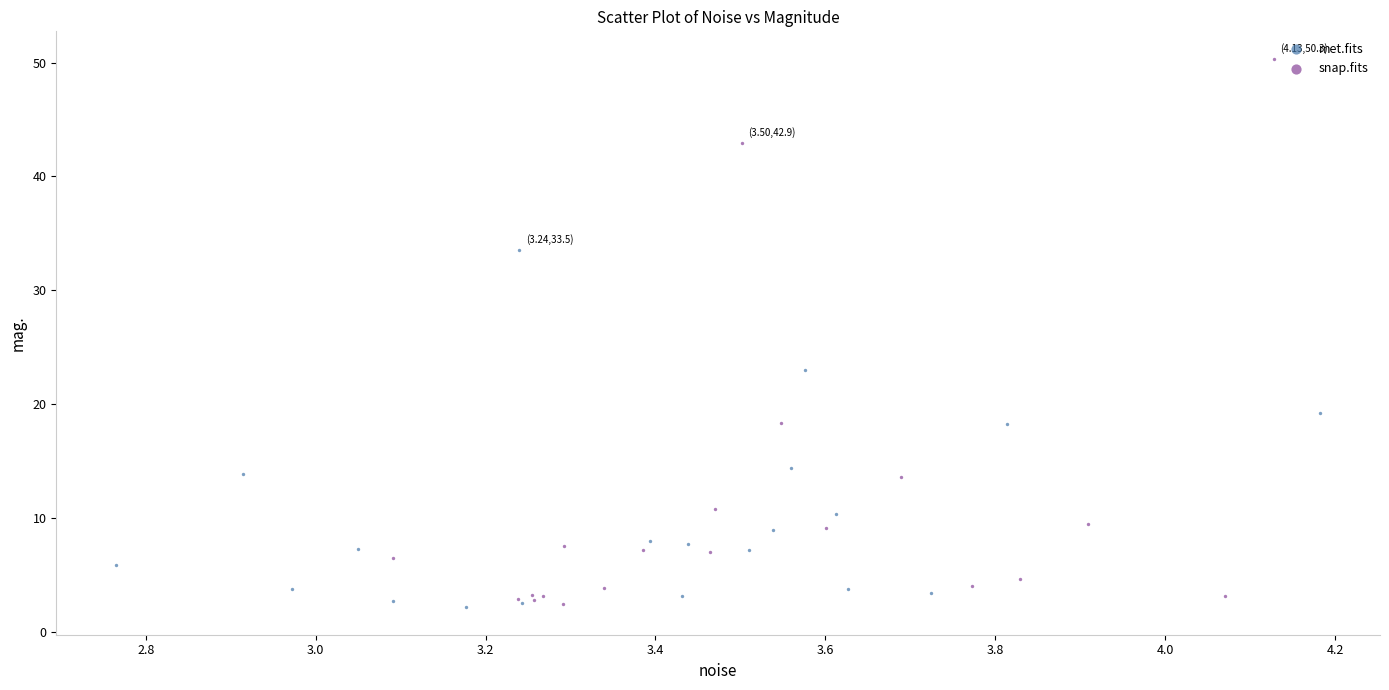

Which series has the widest spread of Y values?

snap.fits